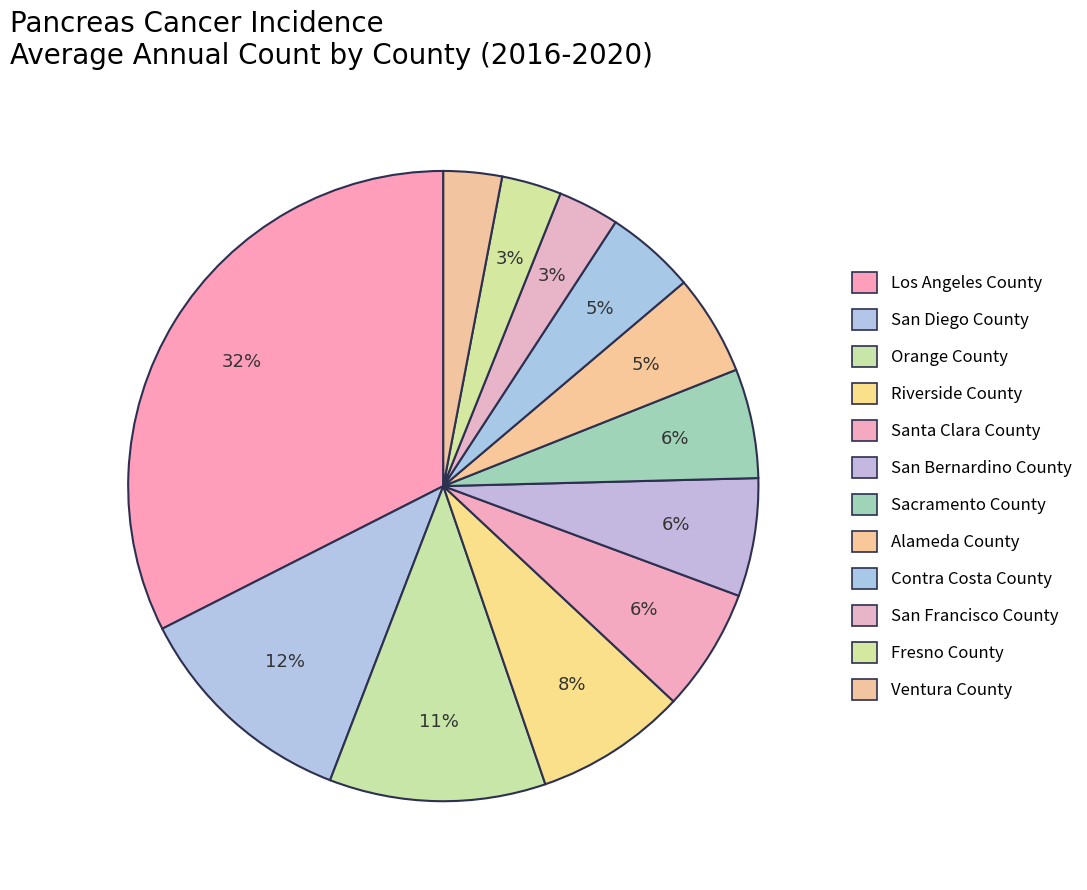

How many slices are in this pie chart?

12